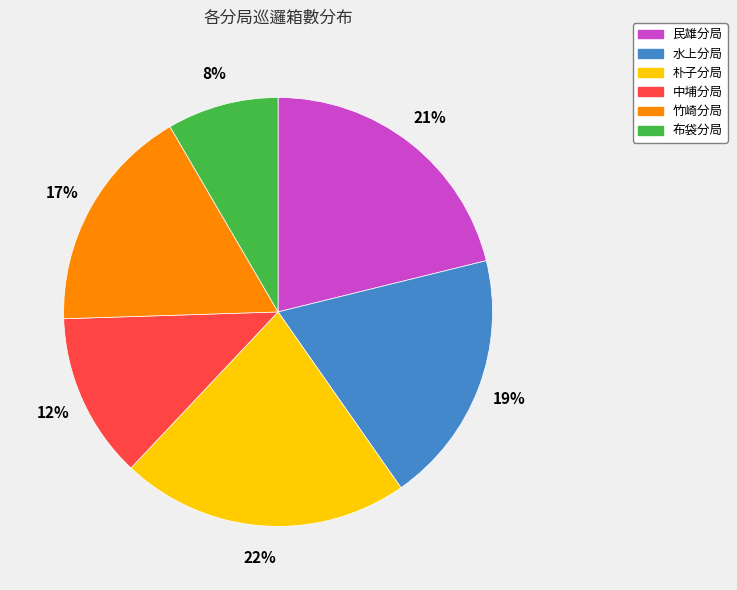

To the nearest percent, what portion does 布袋分局 represent?

8%